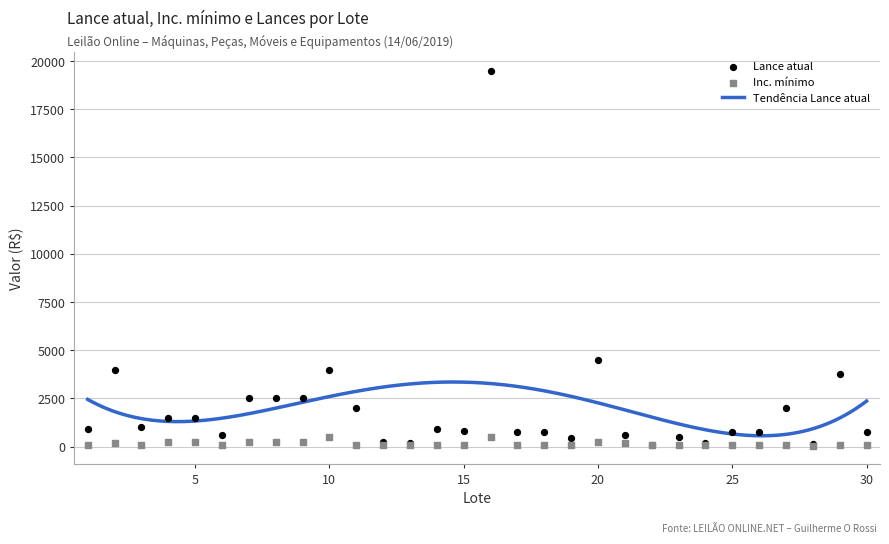

Which series contains the lowest Y value?

Inc. mínimo